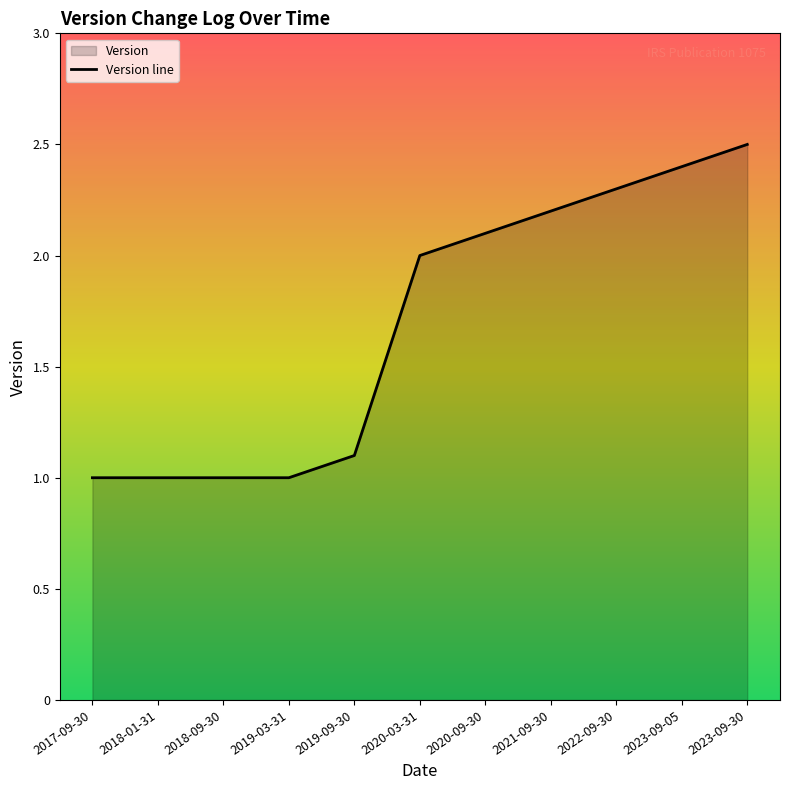

What is the ratio of the value at 2019-03-31 to the value at 2021-09-30?

0.5